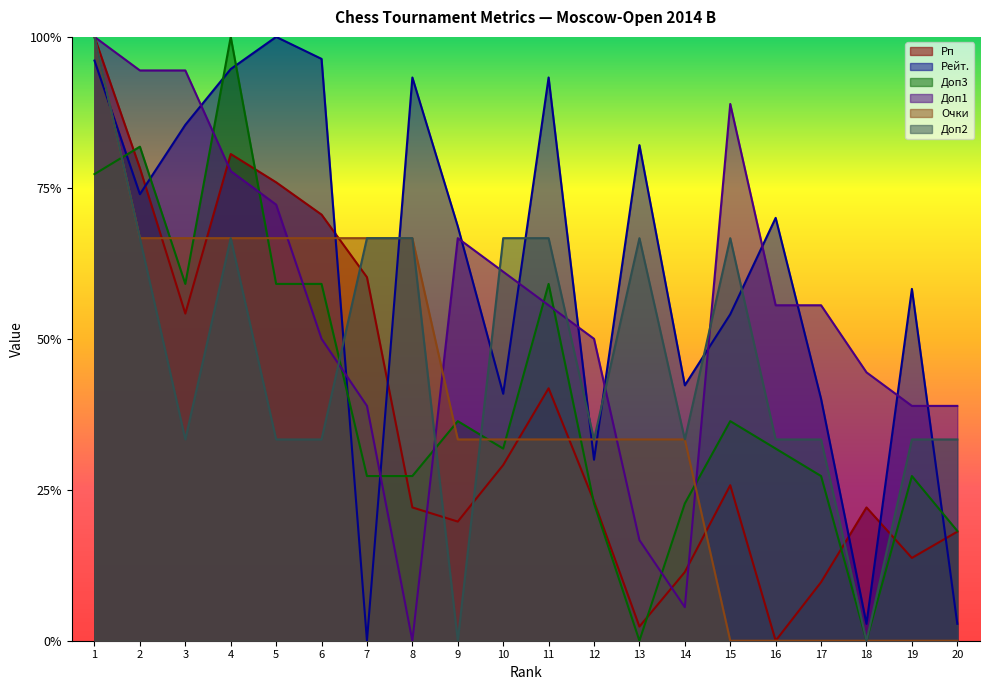

Which series has the widest spread of values?

Рейт.